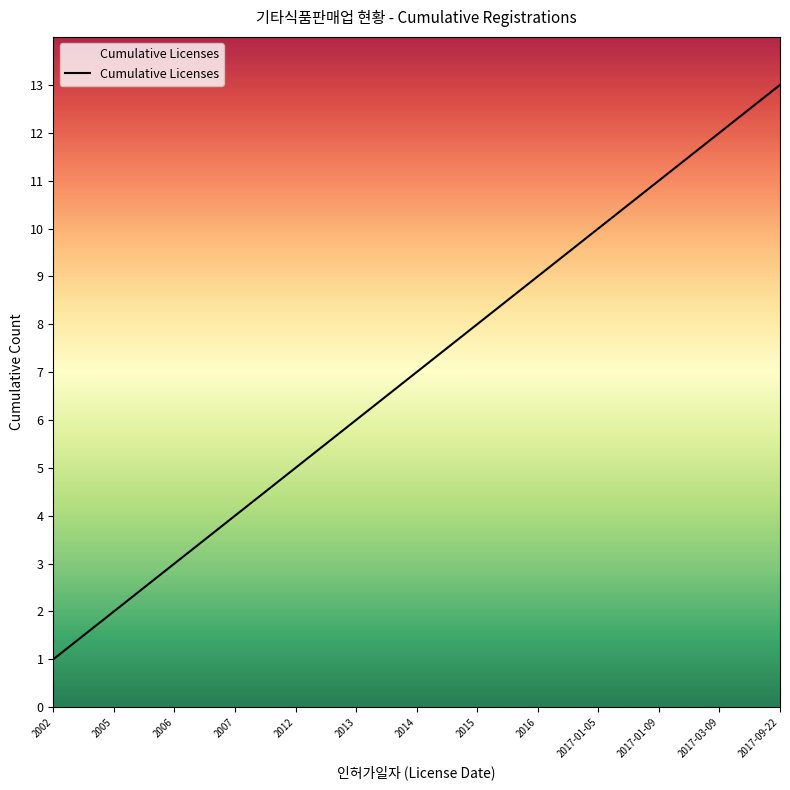

Which has a higher value, 2005 or 2014?

2014